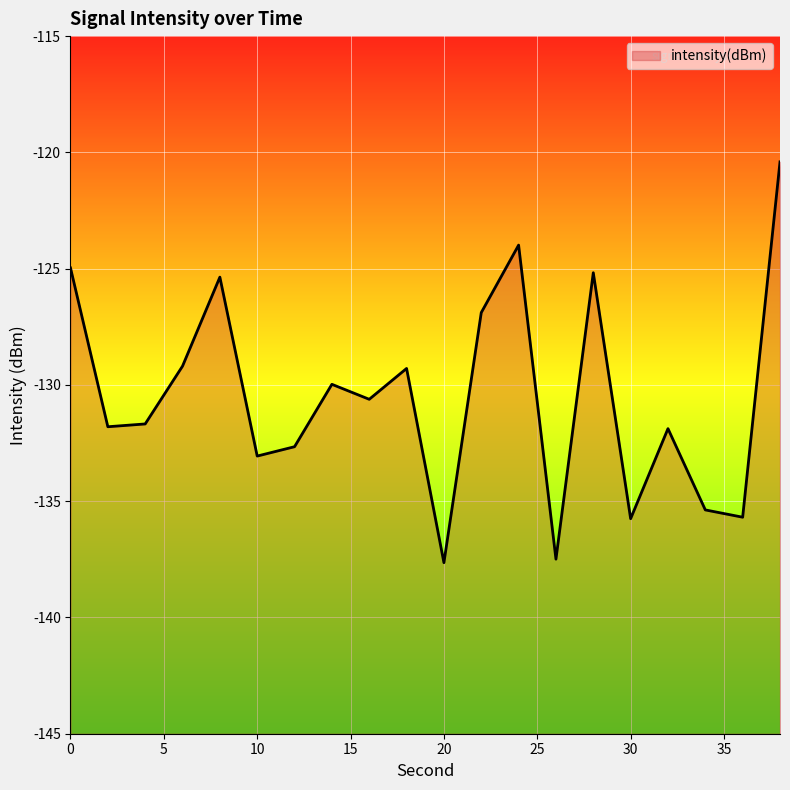

Is it true that the value at 14 is -130.0?

True